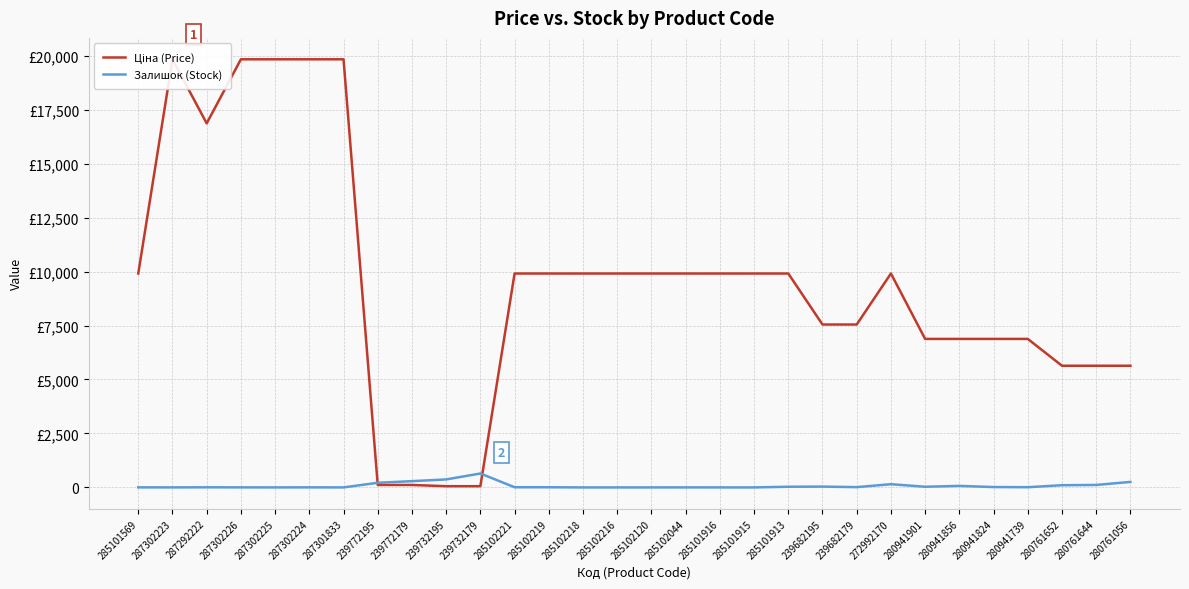

True or false: Залишок (Stock) has a value of 290.0 at 239772179.

True